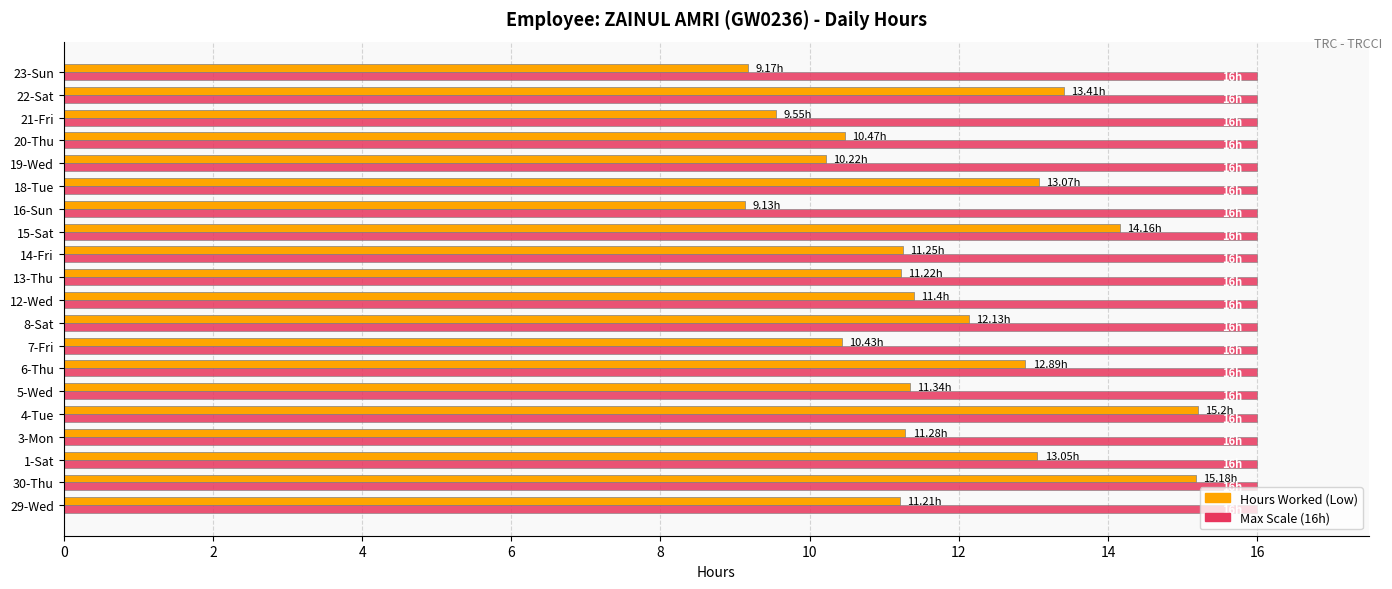

What are all the series names shown in the legend?

Hours Worked (Low), Max Scale (16h)